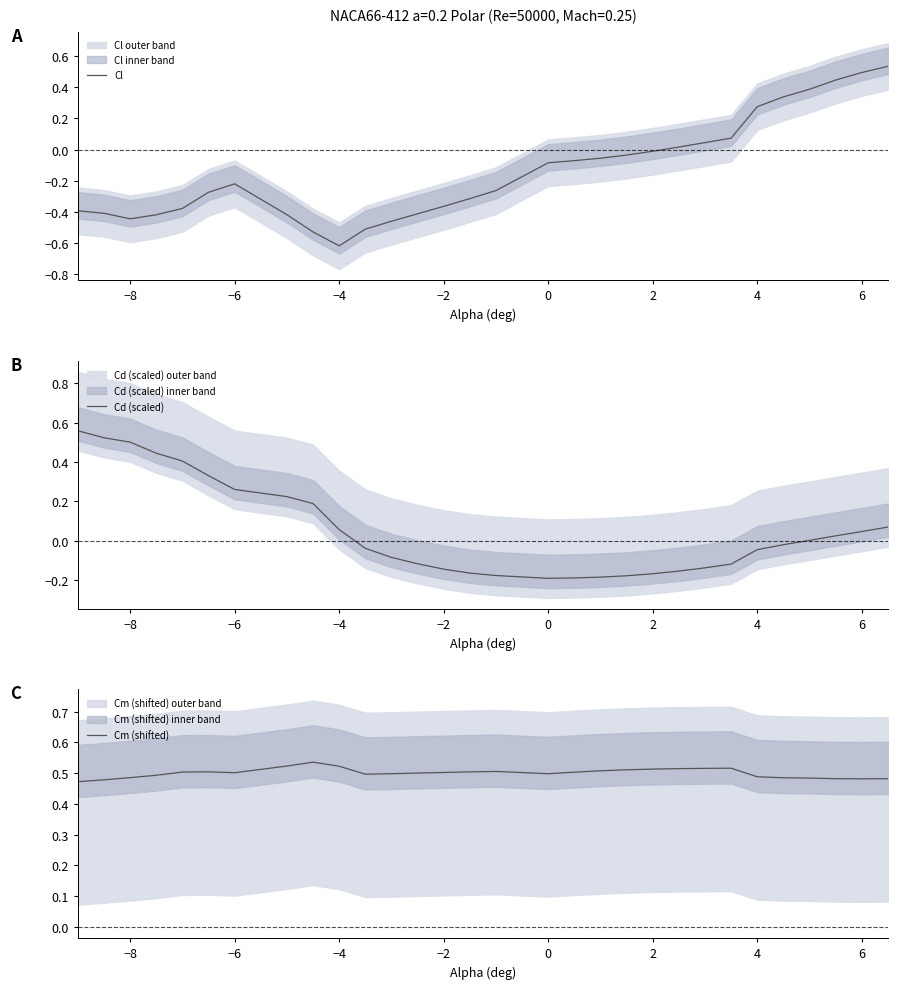

List the series in order of their peak value, highest first.

Cd (scaled), Cm (shifted), Cl